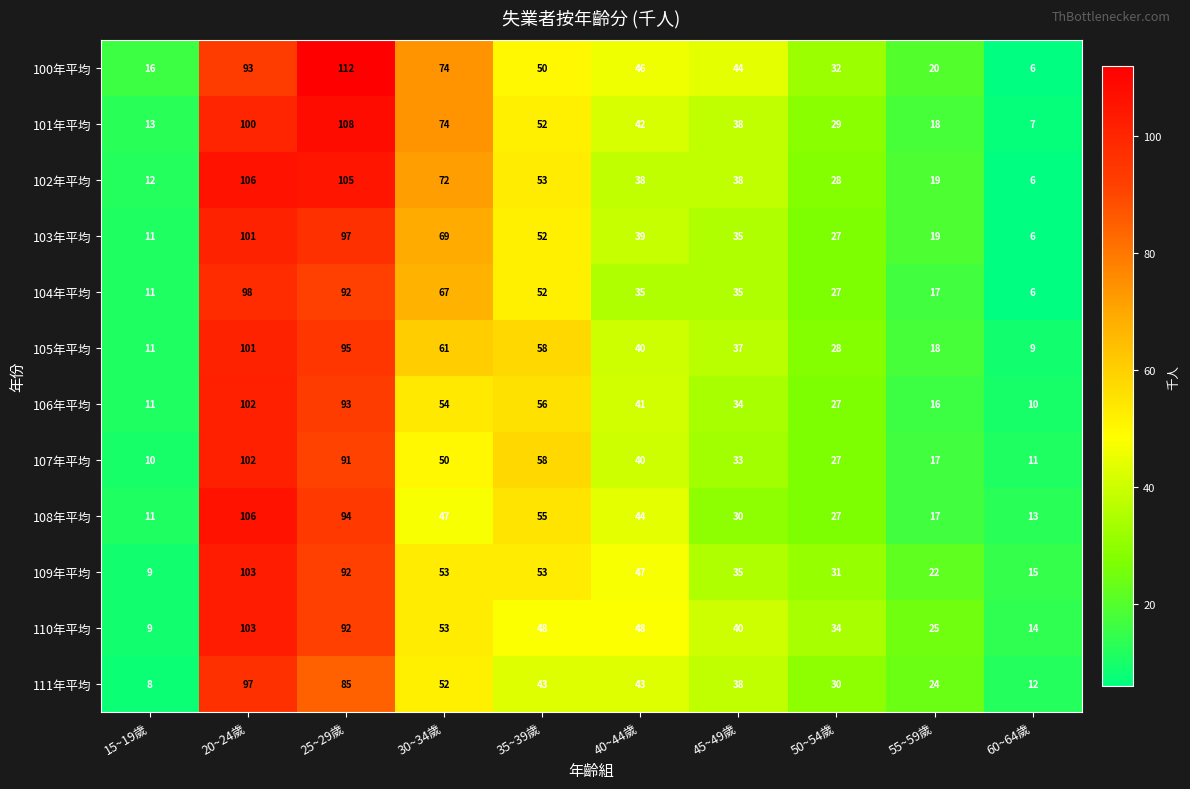

Read the 106年平均 value at 60~64歲, to the nearest 5.

10